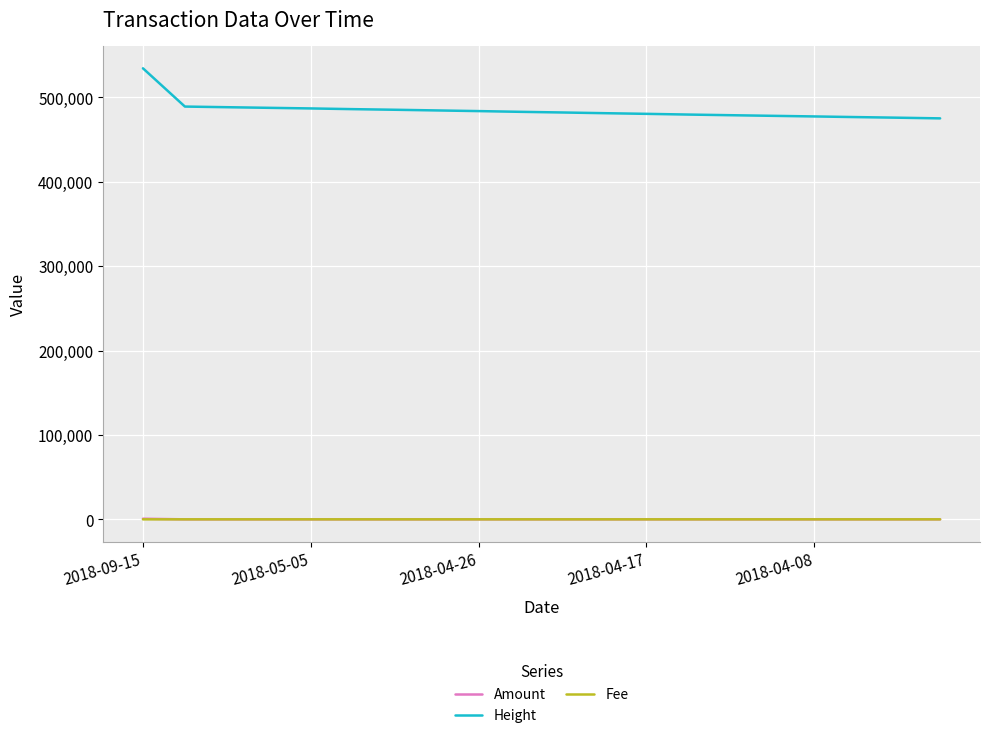

Does the chart have visible grid lines?

Yes